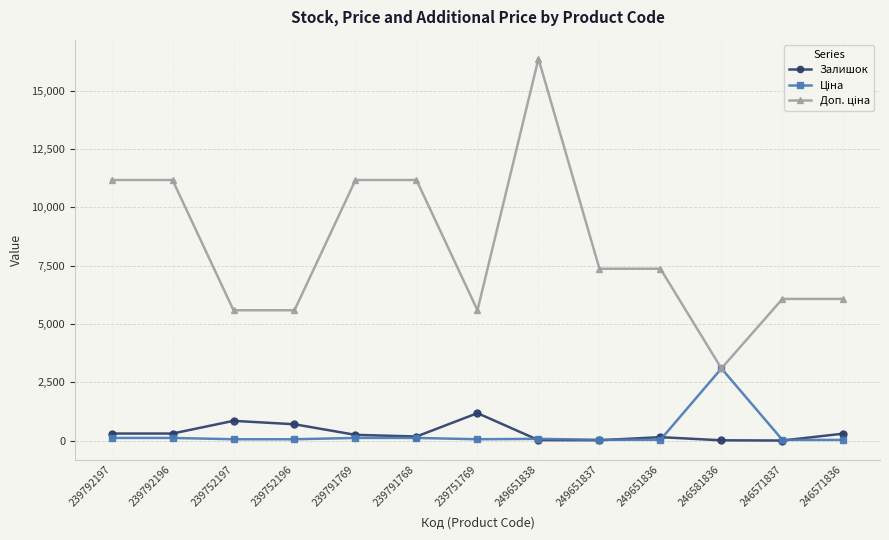

True or false: Залишок has more than 0 interior local peaks.

True